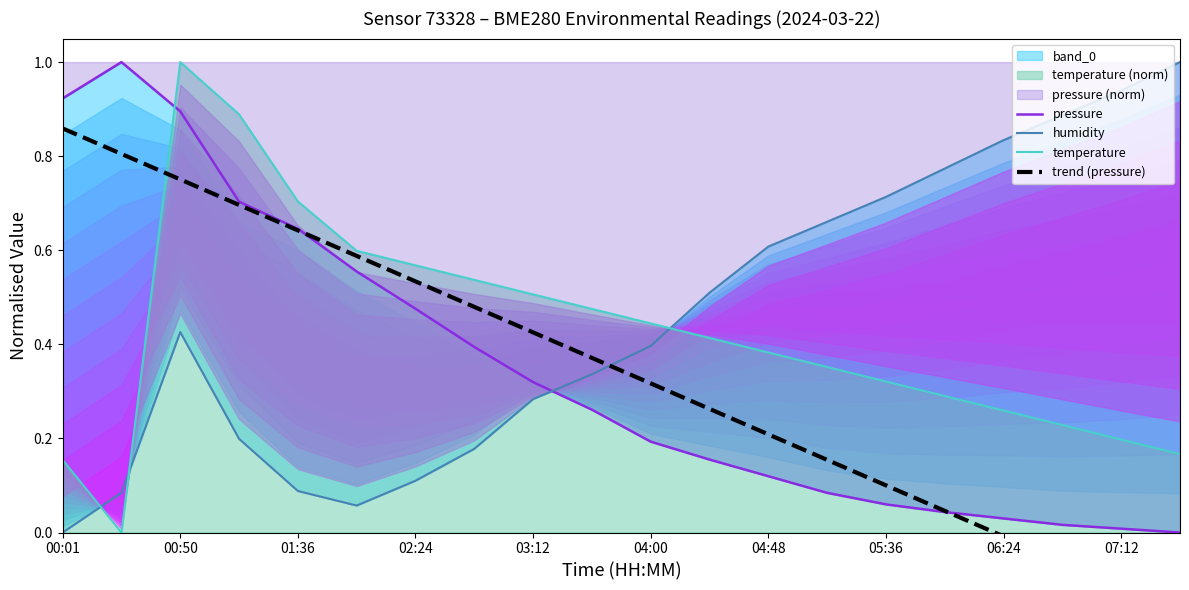

What is the maximum value for temperature?

1.0